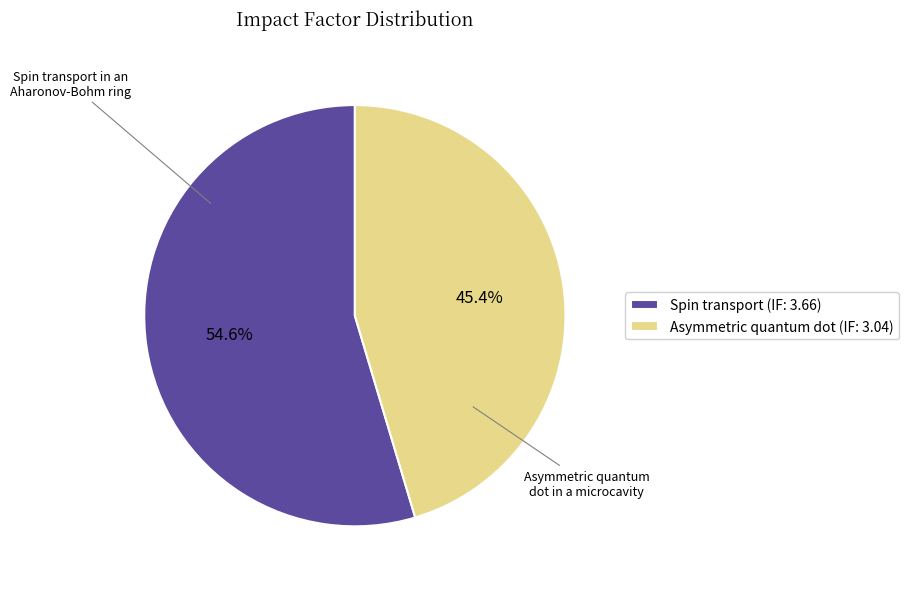

How many segments does this pie chart have?

2